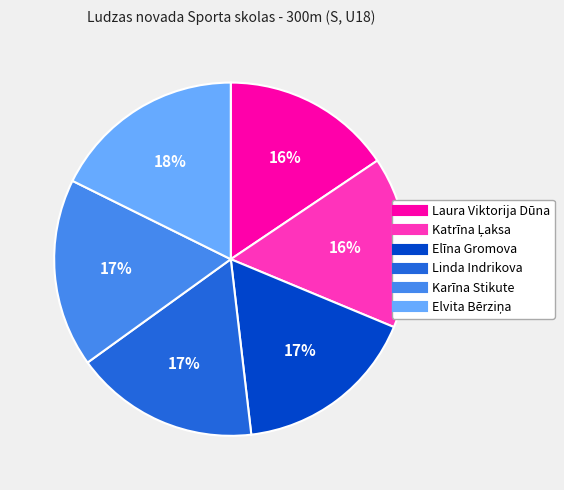

Combined, do Karīna Stikute and Laura Viktorija Dūna account for over 50%?

No